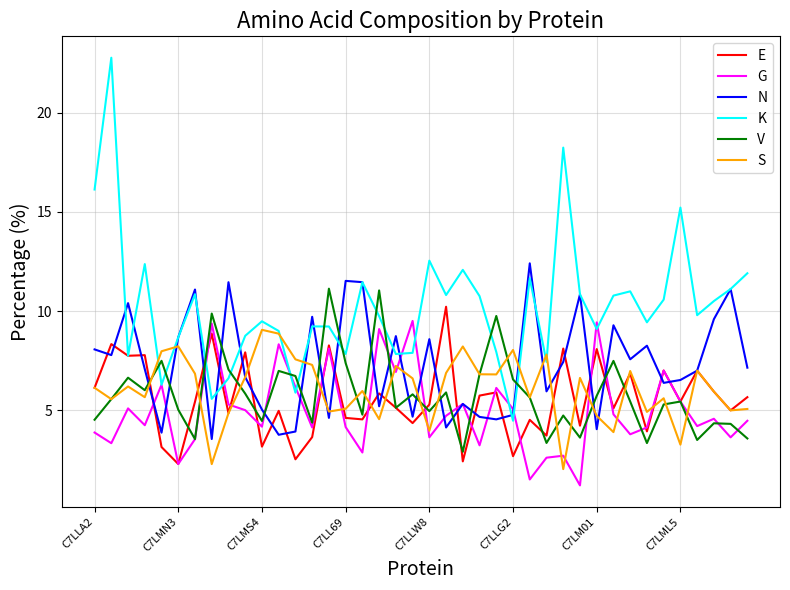

How many intersections are there between N and V?

18